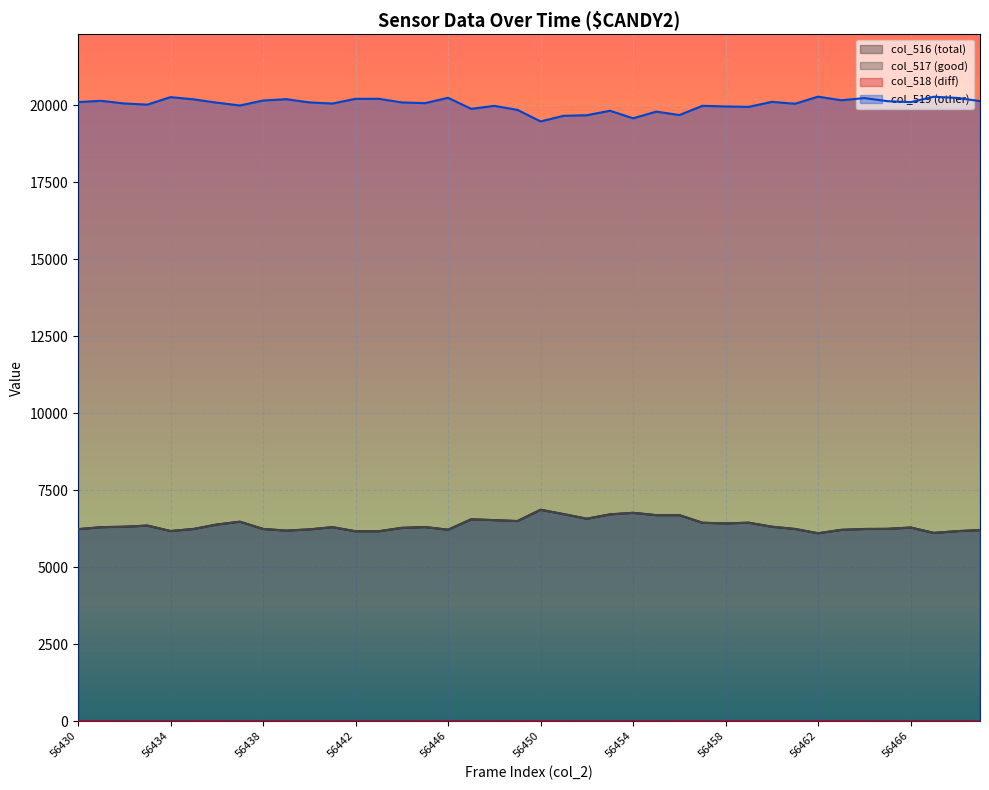

What is the value of the col_517 point at the 22nd from the left?

6721